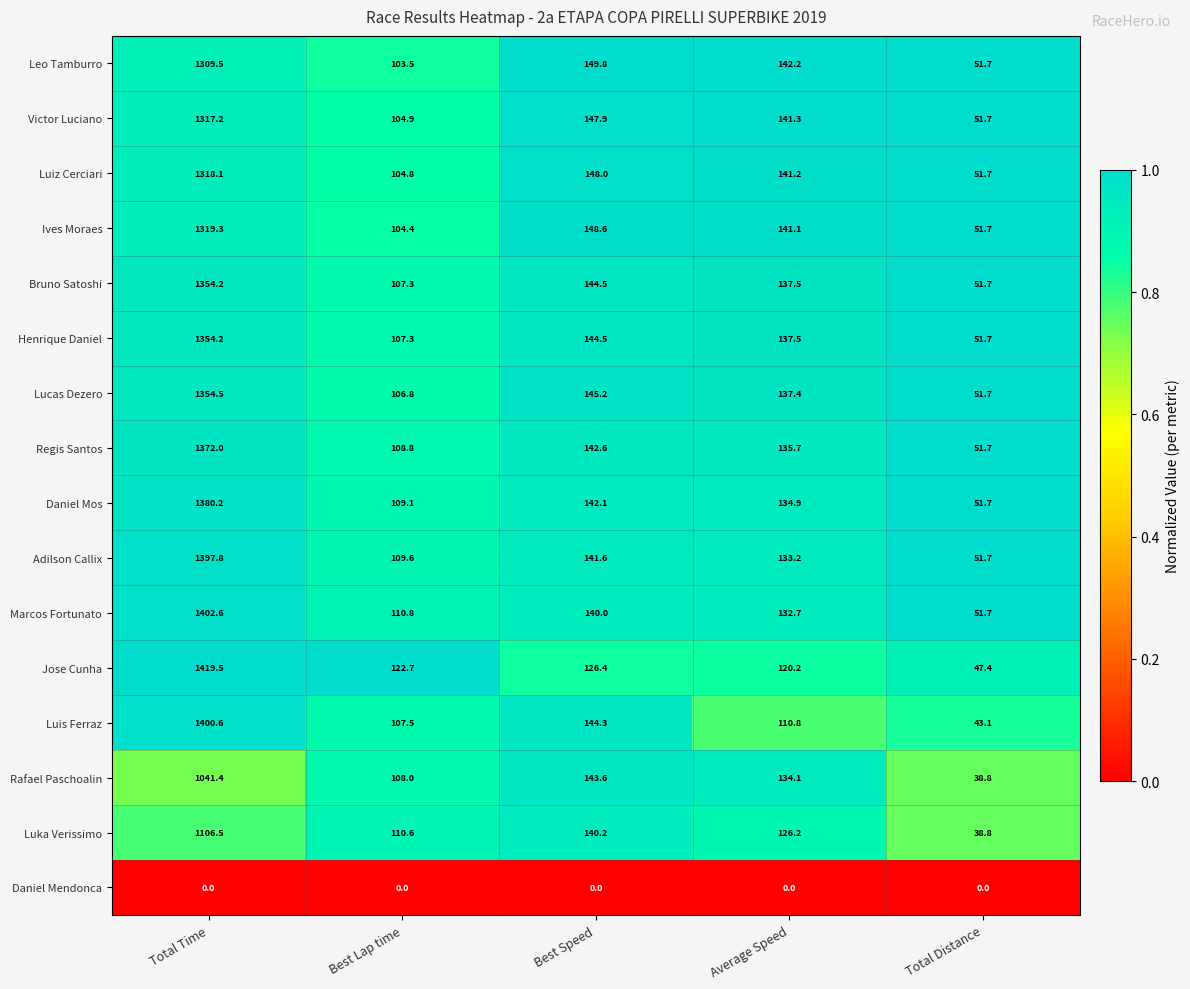

Which series has the largest range (max minus min)?

Jose Cunha